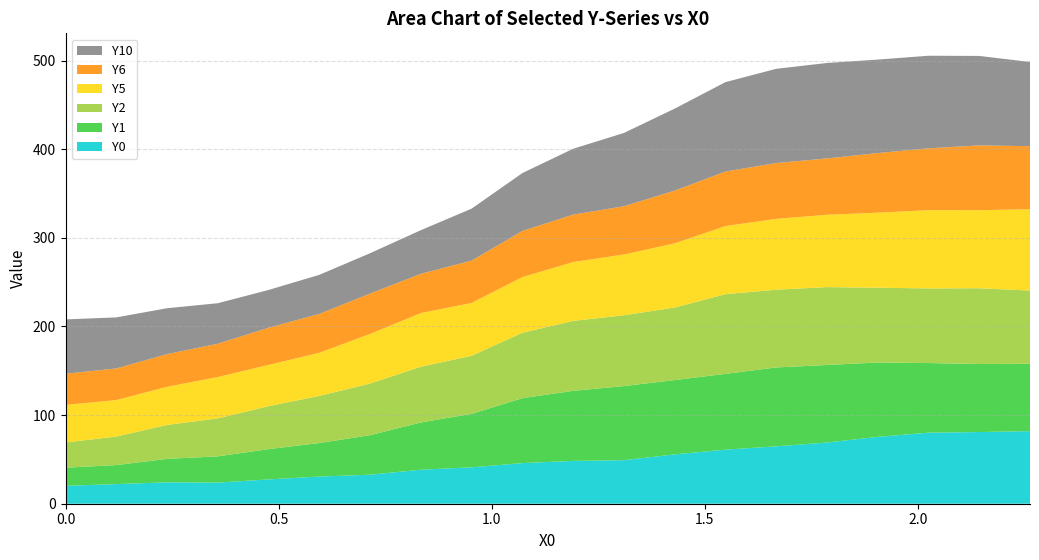

Reading right to left, transcribe all the data shown in this chart.

Y0: 81.9	80.9	80.2	75.4	69.0	64.7	61.0	55.6	49.1	48.3	45.8	41.1	38.4	32.8	30.7	27.4	23.9	24.1	22.1	20.2
Y1: 76.0	76.8	78.5	83.9	87.5	89.0	85.5	83.8	83.6	79.0	73.3	60.3	53.3	44.5	37.8	34.2	29.6	26.5	21.5	20.4
Y2: 82.6	85.4	84.2	84.4	87.9	87.7	89.9	81.8	79.9	78.9	73.8	65.5	62.9	58.3	53.1	48.5	42.8	38.3	32.1	28.5
Y5: 91.7	88.1	88.3	84.6	81.6	79.9	76.8	72.4	68.6	66.4	62.8	59.6	60.5	56.0	48.7	46.5	46.6	43.0	41.2	42.4
Y6: 71.1	73.1	69.8	67.2	63.5	63.0	61.5	59.5	54.4	53.5	52.1	47.8	44.3	45.5	43.9	41.9	37.6	36.9	35.7	35.2
Y10: 95.0	100.9	104.4	105.5	107.7	106.3	100.9	92.5	82.7	74.3	65.3	58.6	49.2	45.5	44.1	42.6	45.7	51.8	57.6	61.3